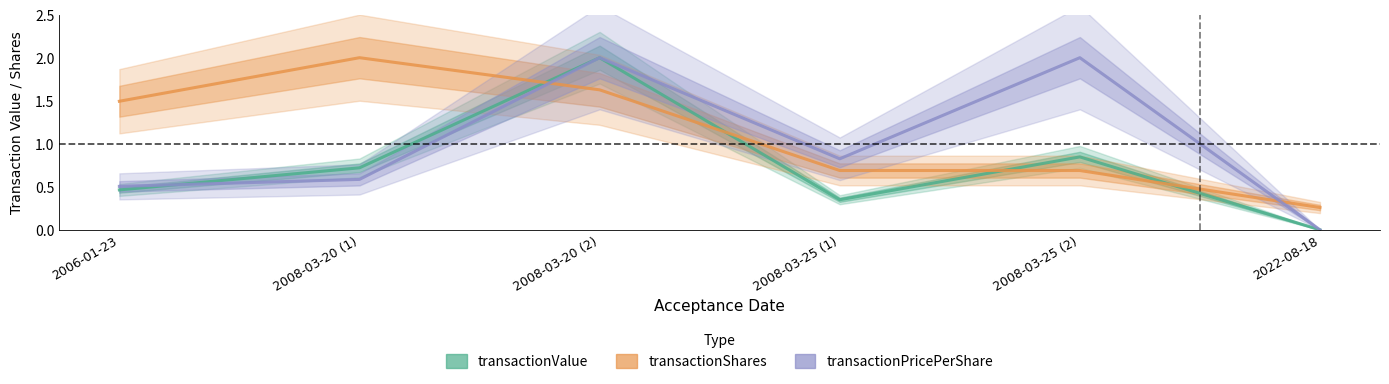

Which series changed the most between 2008-03-20 (1) and 2008-03-20 (2)?

transactionPricePerShare